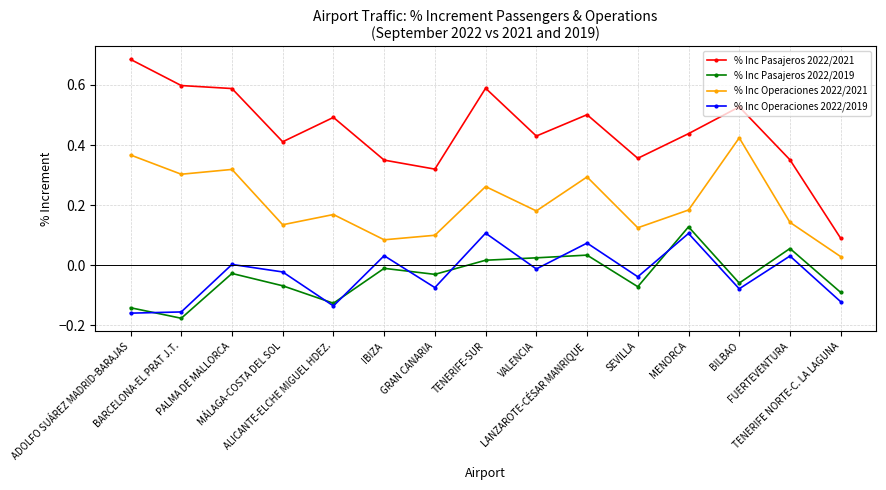

Which series has the largest range (max minus min)?

% Inc Pasajeros 2022/2021